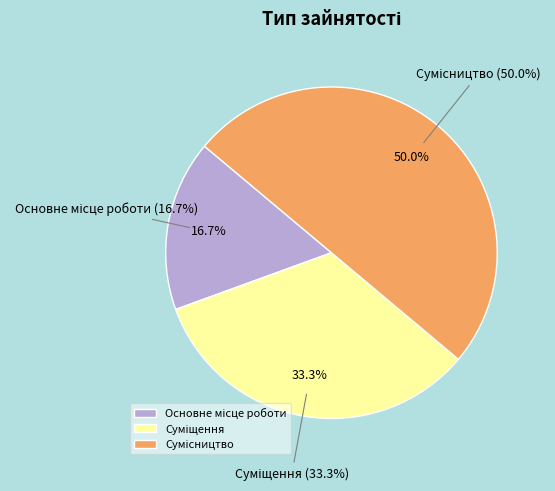

Does any single category account for the majority?

No